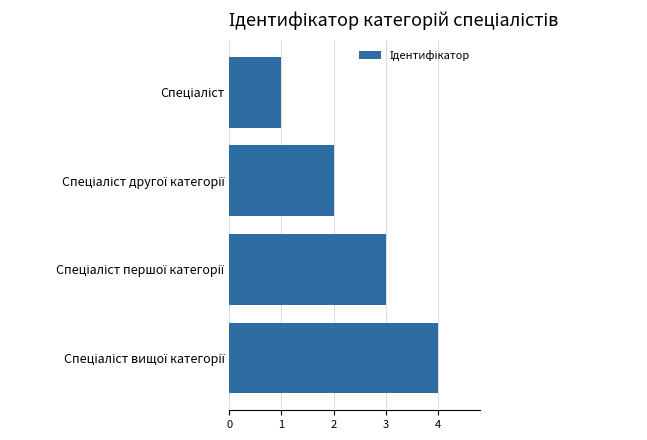

How many values are between 2 and 4?

3